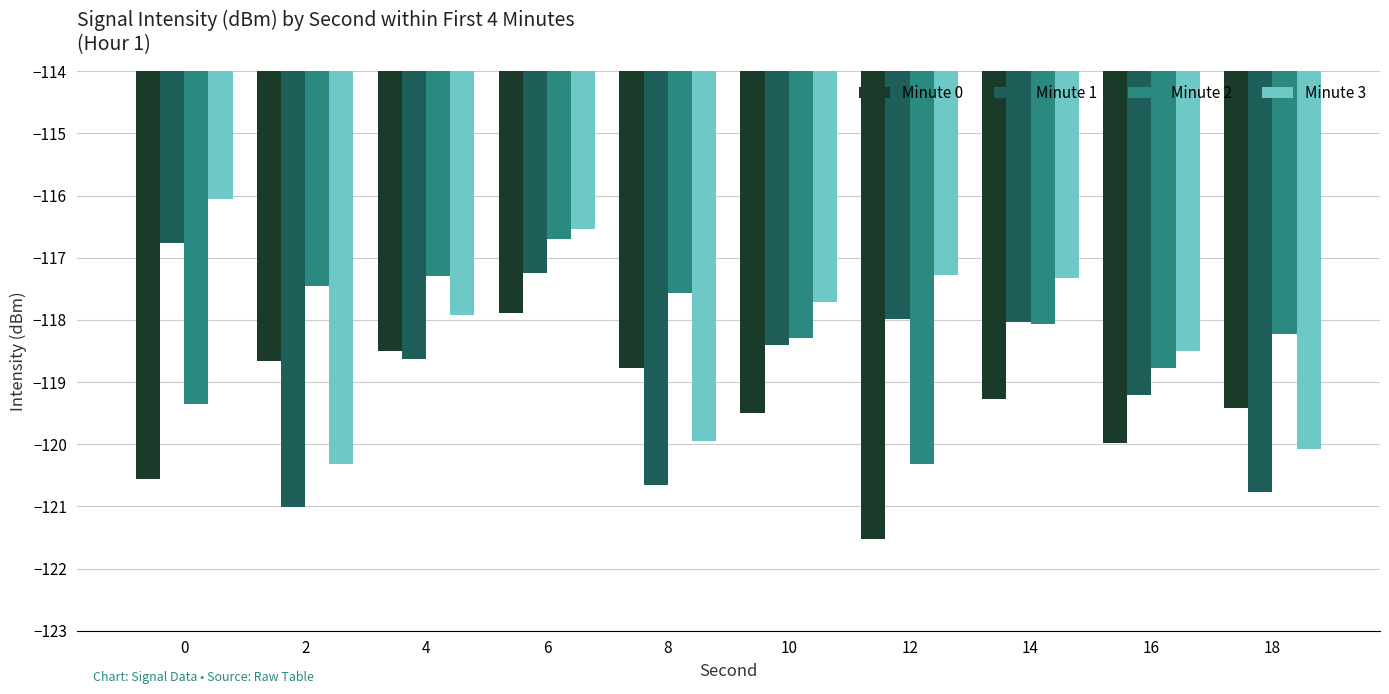

What is the smallest value displayed?

-121.5